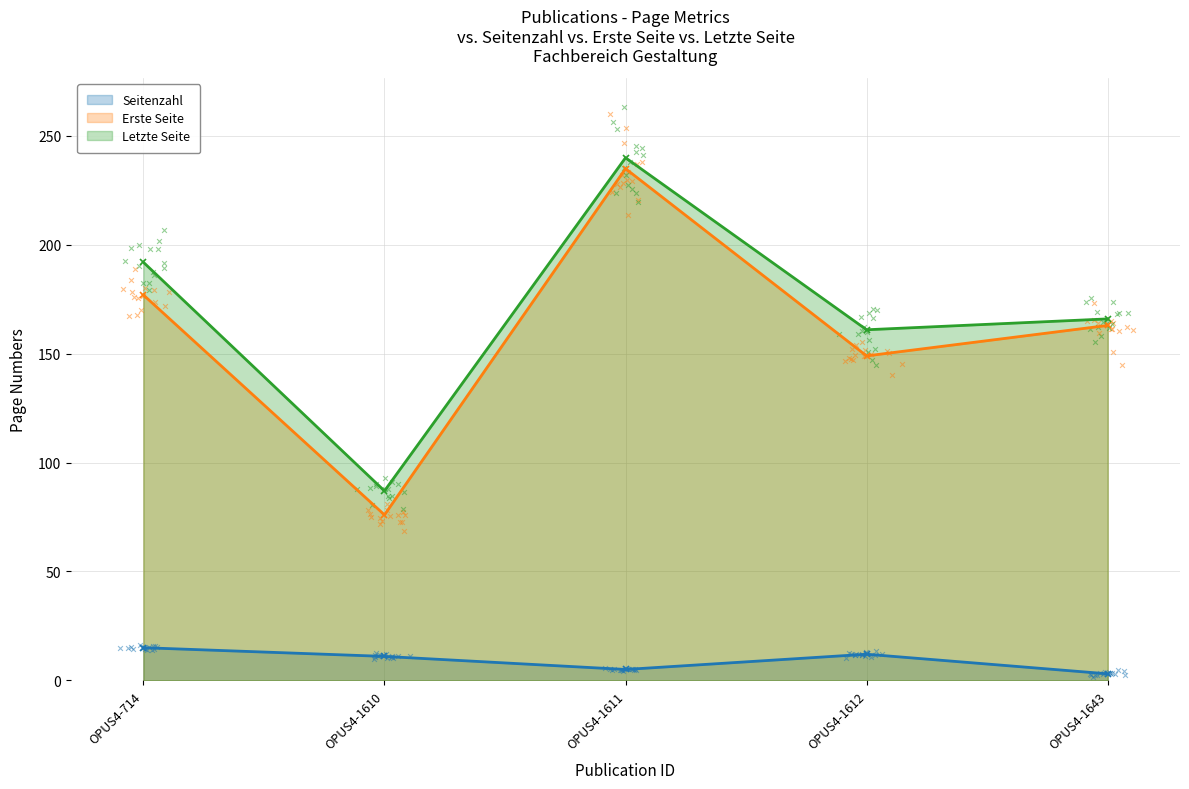

Is the value of Erste Seite at OPUS4-1643 greater than the value of Seitenzahl at OPUS4-1611?

Yes